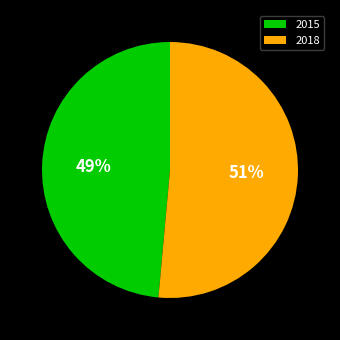

To the nearest percent, what percentage of the pie is 2015?

49%